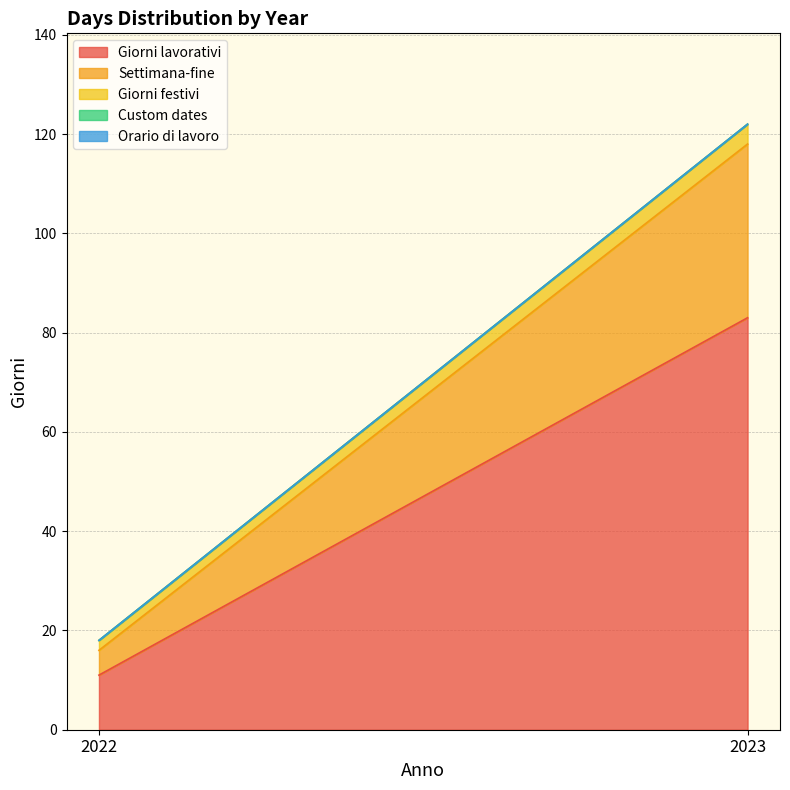

What is the difference between the highest and lowest values at 2023?

83